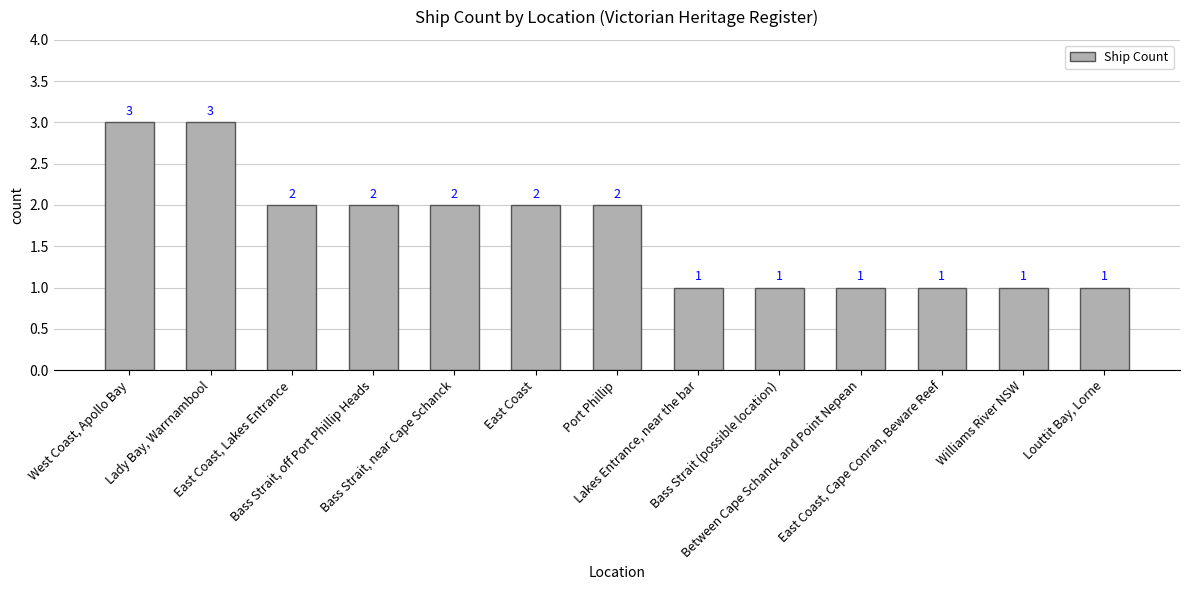

What is the greatest value displayed?

3